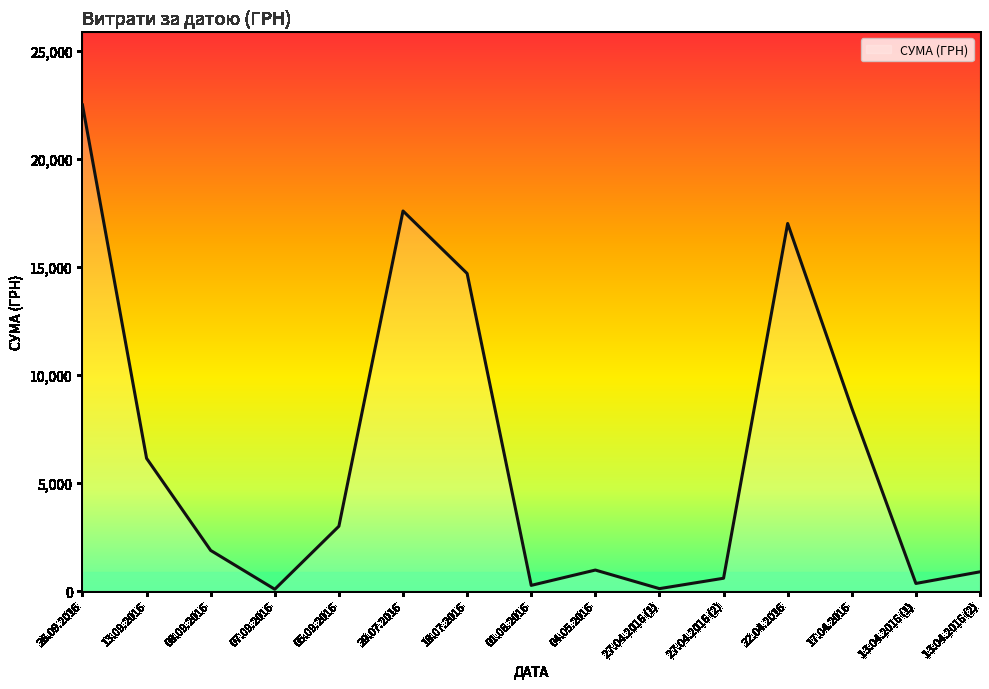

At which category does the data reach its first local valley?

07.09.2016